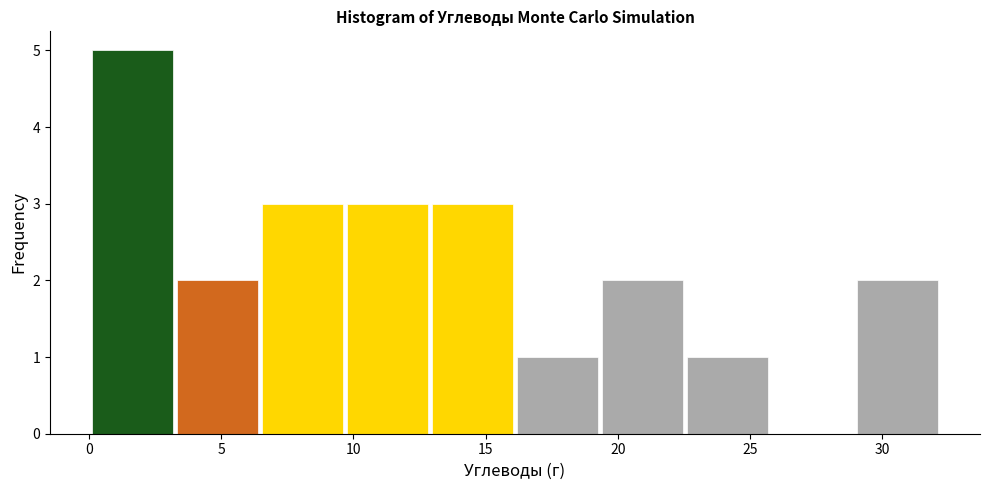

How tall is the bar that spans 19.5 to 22.5 on the x-axis? Neither the bar edges nor the heights are printed on the chart, so give them approximately, as read against the axes.

2